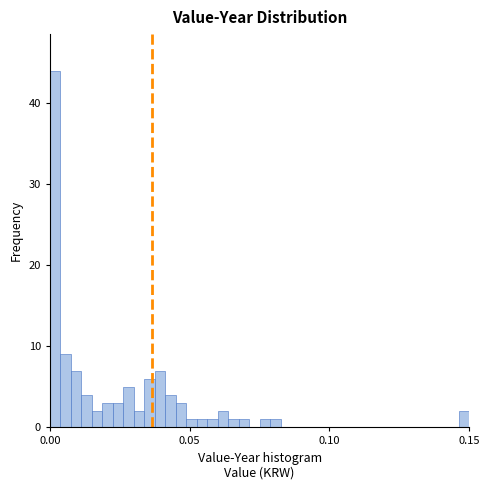

Read against the x-axis, roughly where is the centre of the tallest bar?

0.000